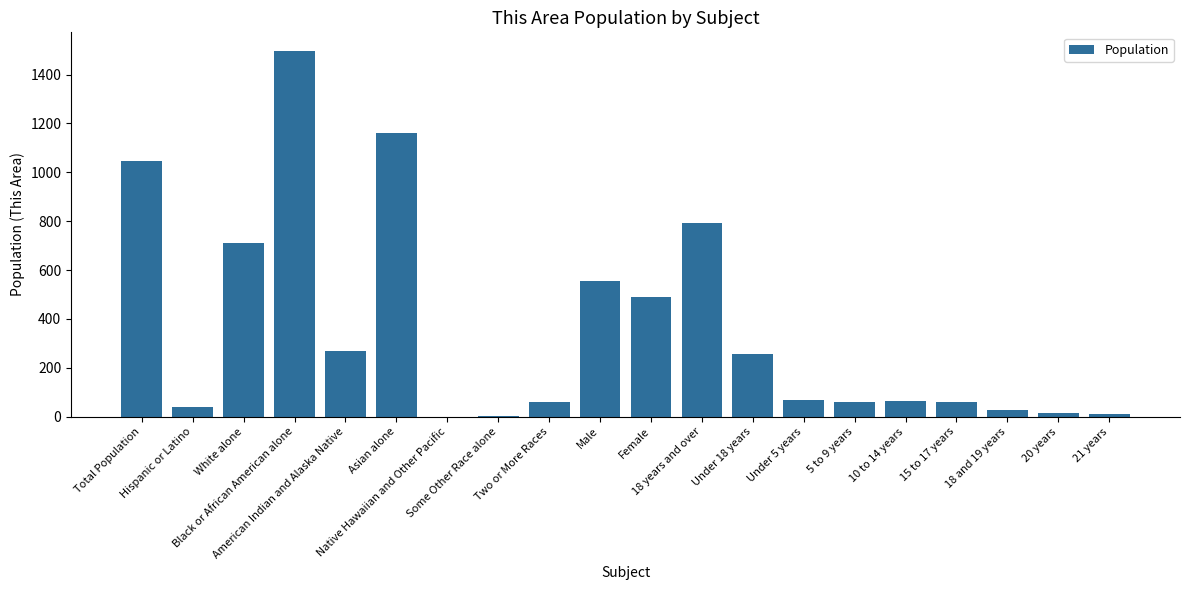

At which label is the value closest to 749?

White alone